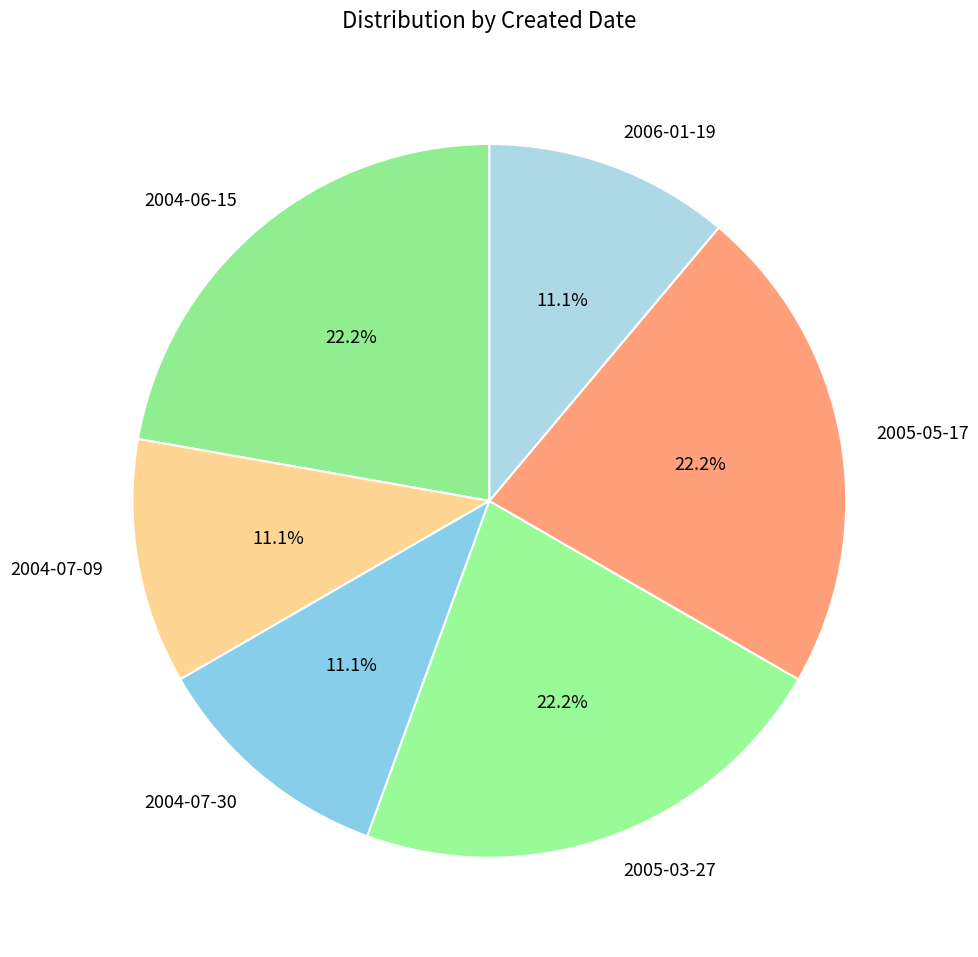

How many slices are in this pie chart?

6